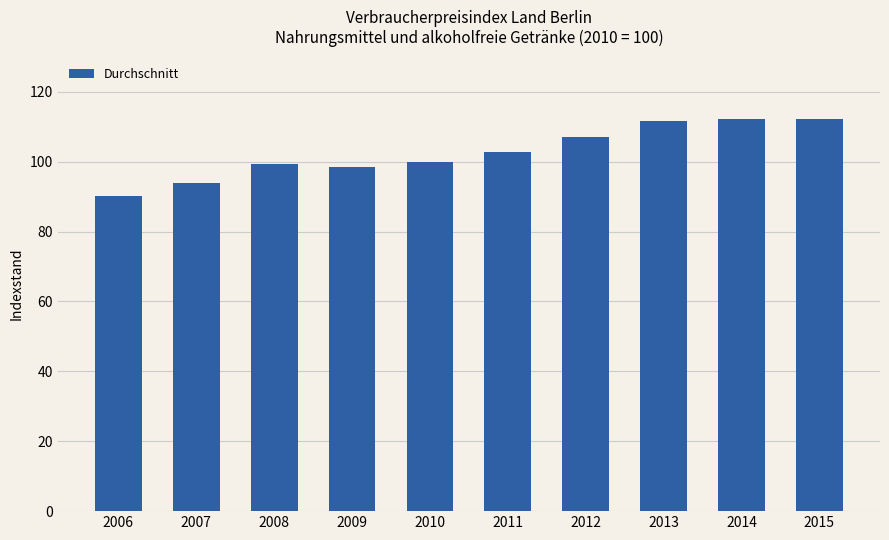

Approximately how many times larger is the value at 2006 compared to 2012?

0.8